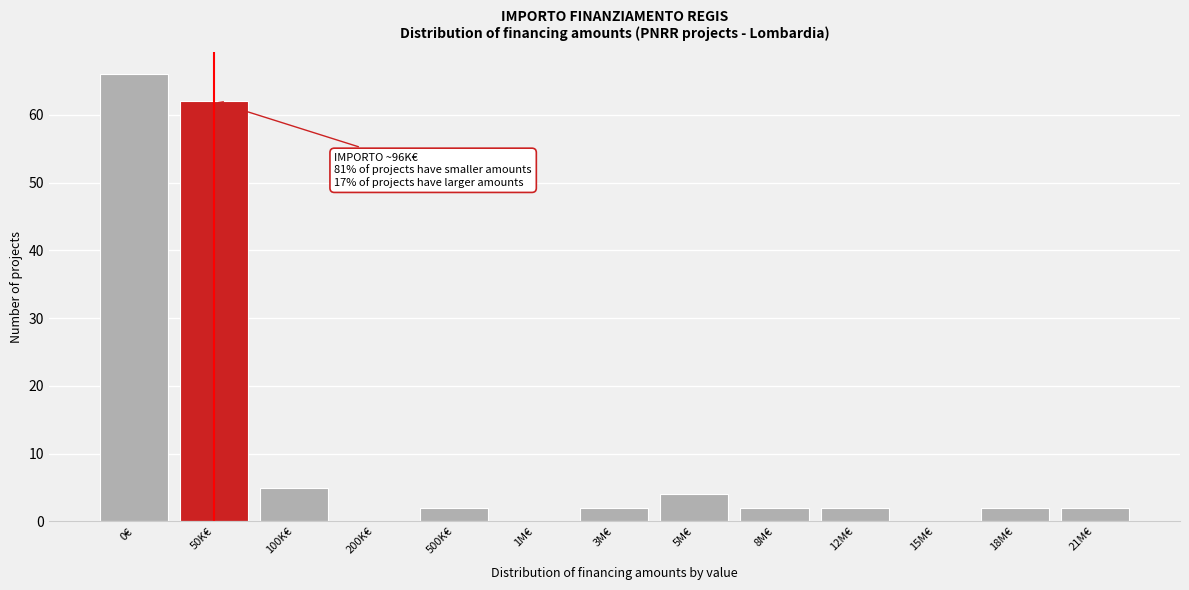

Reading left to right, list all the values displayed in this chart.

0€=66	50K€=62	100K€=5	200K€=0	500K€=2	1M€=0	3M€=2	5M€=4	8M€=2	12M€=2	15M€=0	18M€=2	21M€=2